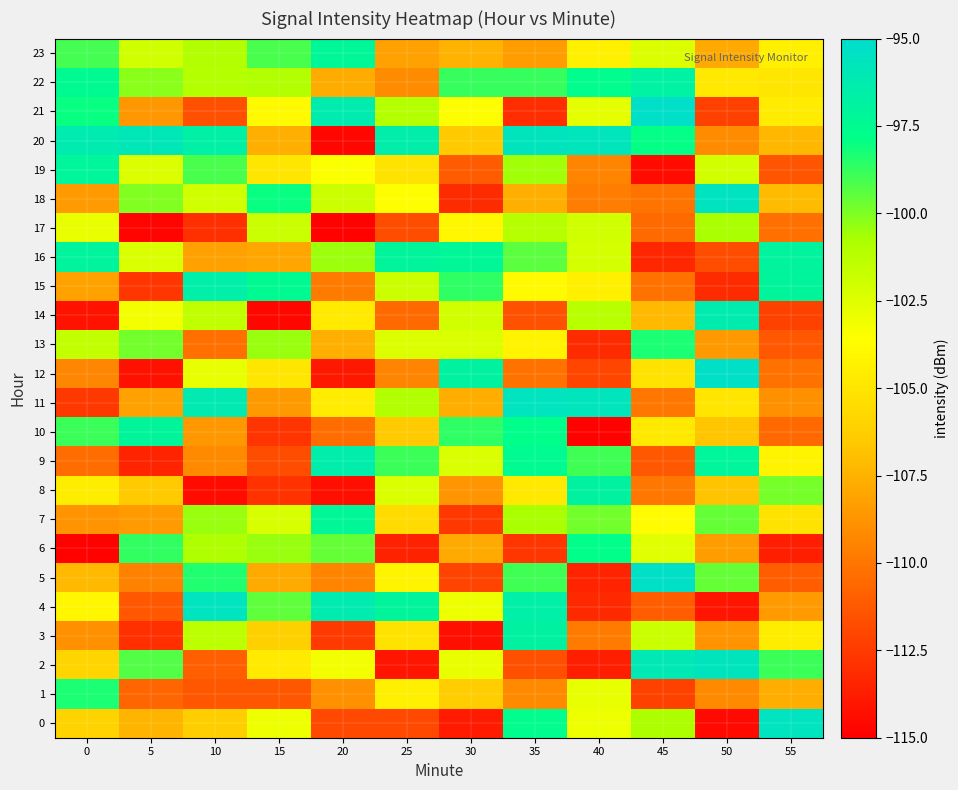

Count the number of categories in the chart.

12